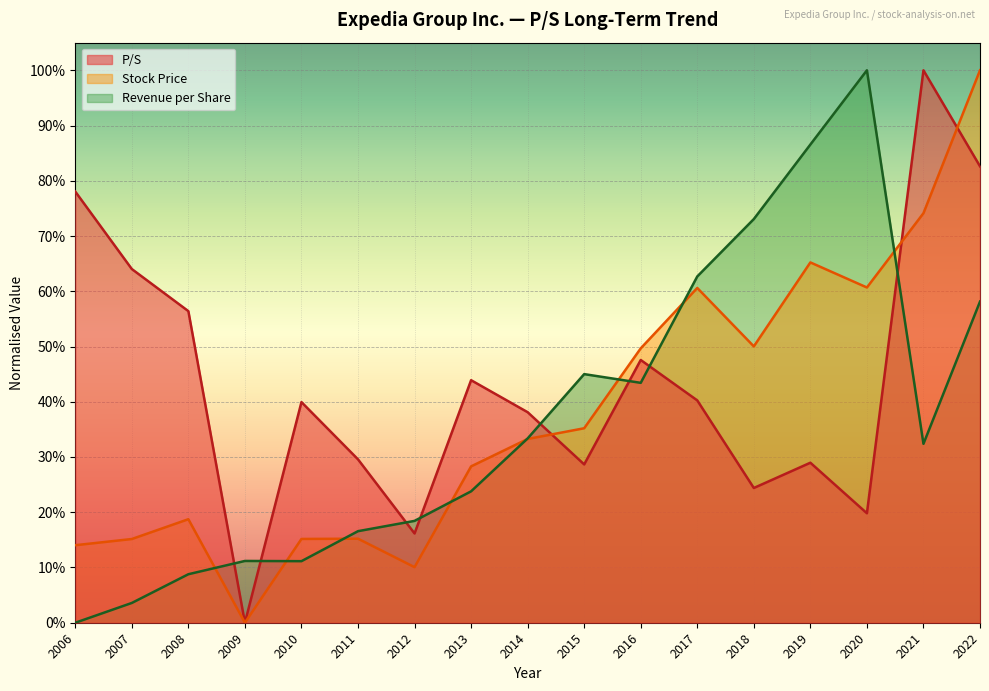

What is the highest value of the EPS (Revenue/Share) series?

1.0